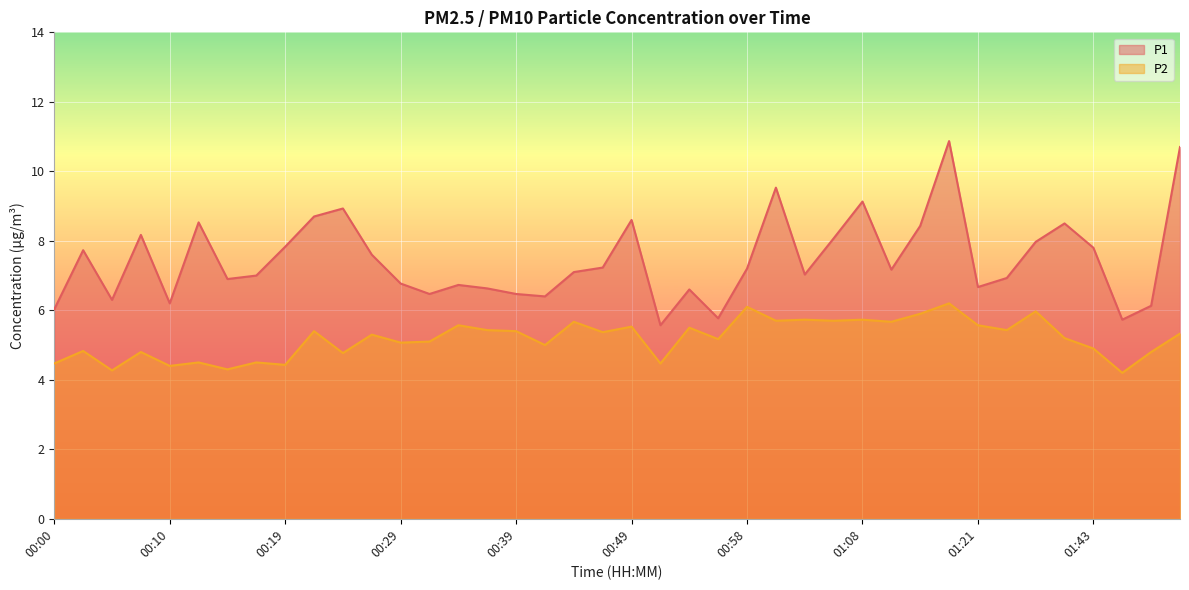

At which category does P2 reach its first local peak?

00:02